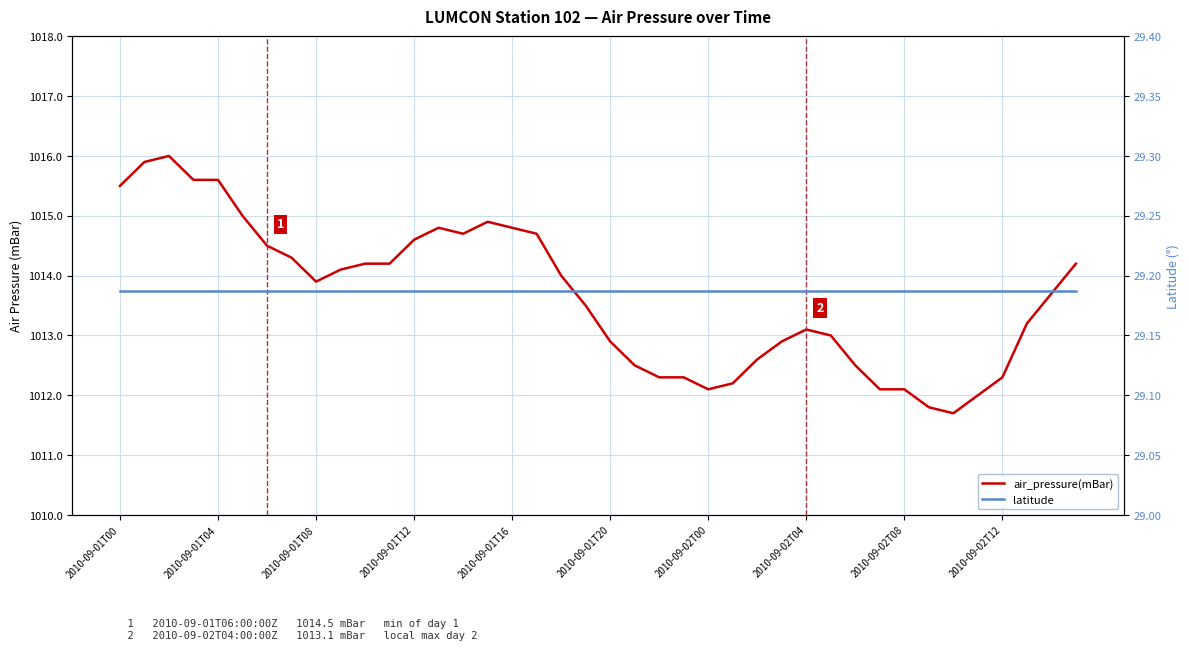

How many lines are shown in the chart?

2